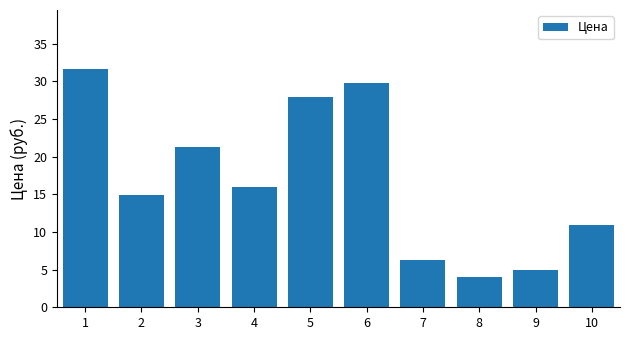

What is the sum of the values at 9 and 10?

15.9